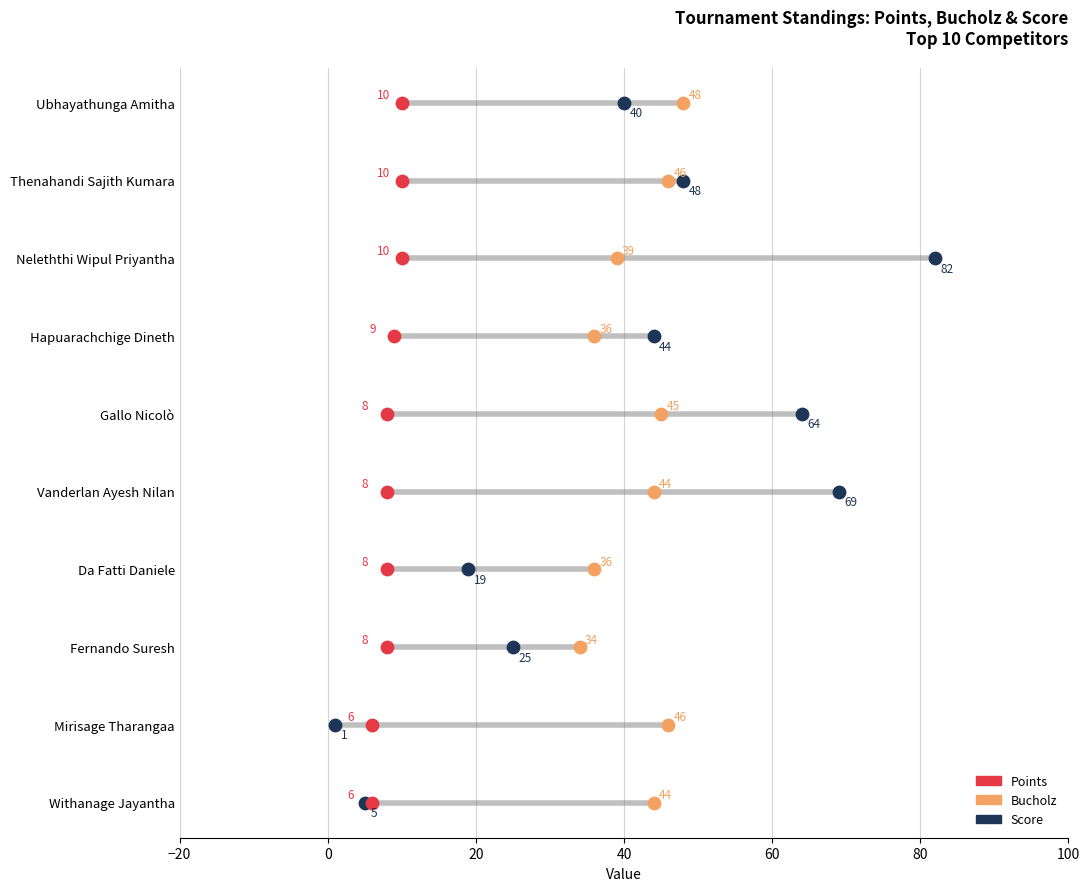

Which series has the widest spread of Y values?

Score